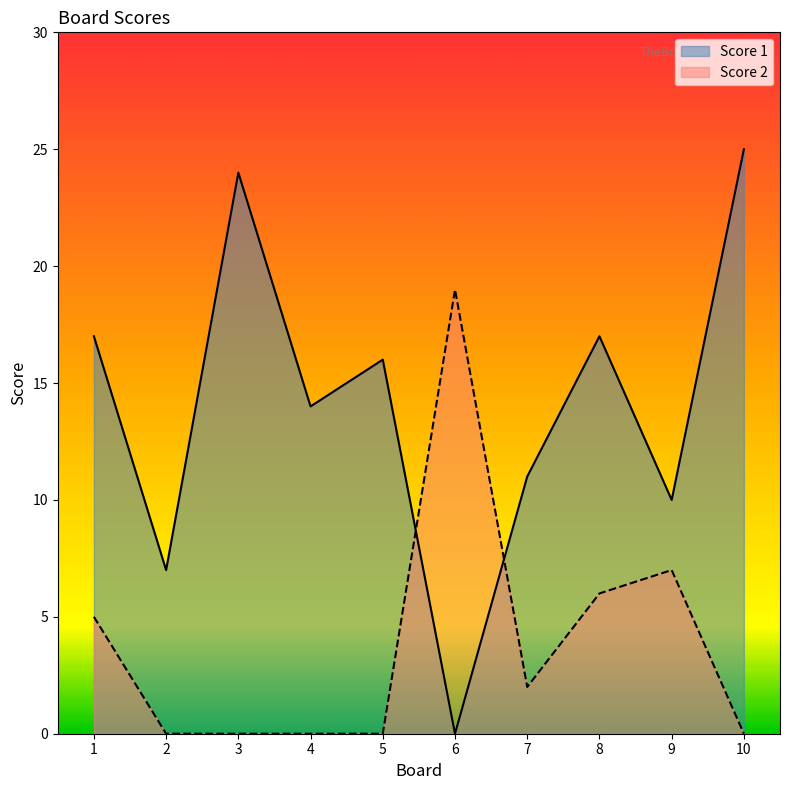

The Score 1 series shows -12 at 6. True or false?

False